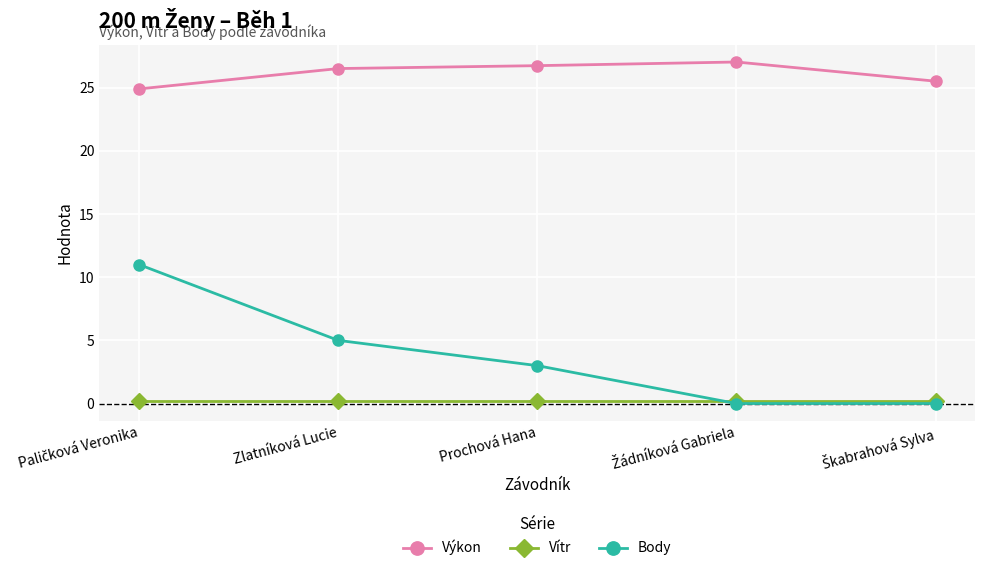

At Prochová Hana, list the series in order from smallest to largest.

Vítr, Body, Výkon